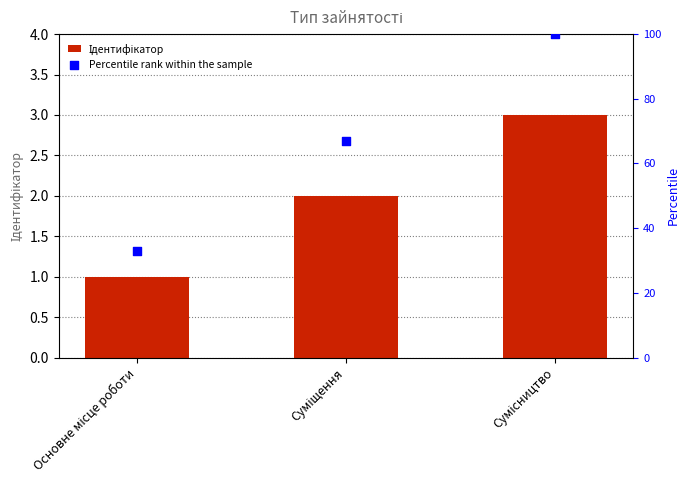

Which series reaches the maximum Y coordinate?

Percentile rank within the sample